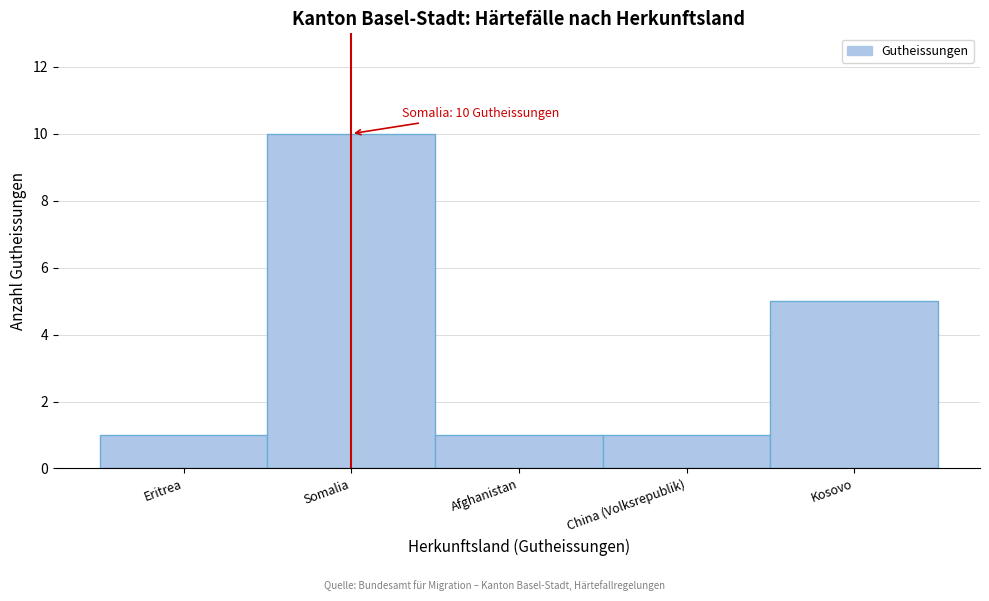

Reading right to left, extract all data points from this chart.

Kosovo=5	China (Volksrepublik)=1	Afghanistan=1	Somalia=10	Eritrea=1